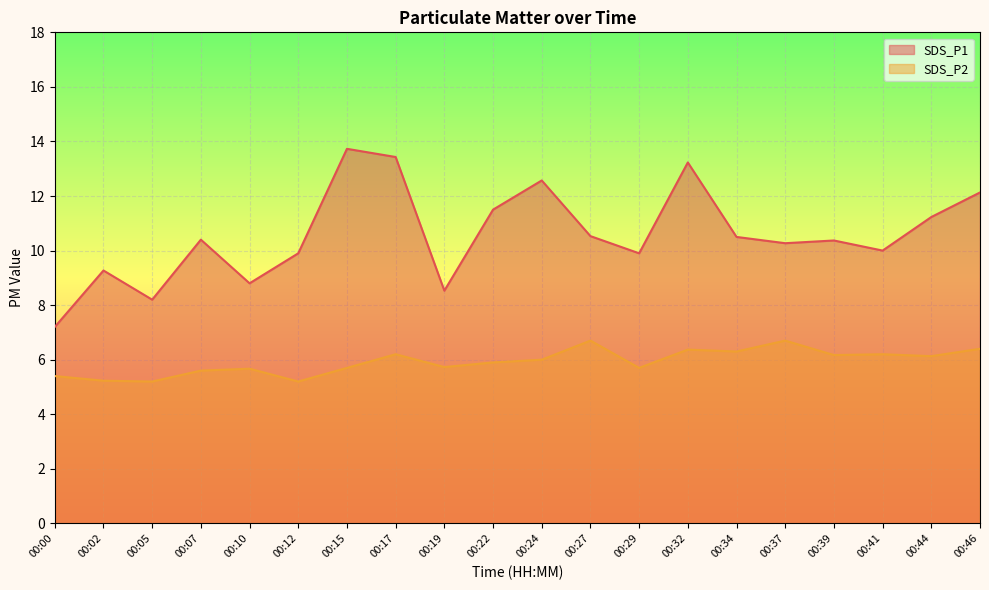

Reading left to right, extract all data points from this chart.

SDS_P1: 00:00=7.2	00:02=9.3	00:05=8.2	00:07=10.4	00:10=8.8	00:12=9.9	00:15=13.7	00:17=13.4	00:19=8.5	00:22=11.5	00:24=12.6	00:27=10.5	00:29=9.9	00:32=13.2	00:34=10.5	00:37=10.3	00:39=10.4	00:41=10.0	00:44=11.2	00:46=12.1
SDS_P2: 00:00=5.4	00:02=5.2	00:05=5.2	00:07=5.6	00:10=5.7	00:12=5.2	00:15=5.7	00:17=6.2	00:19=5.7	00:22=5.9	00:24=6.0	00:27=6.7	00:29=5.7	00:32=6.4	00:34=6.3	00:37=6.7	00:39=6.2	00:41=6.2	00:44=6.1	00:46=6.4